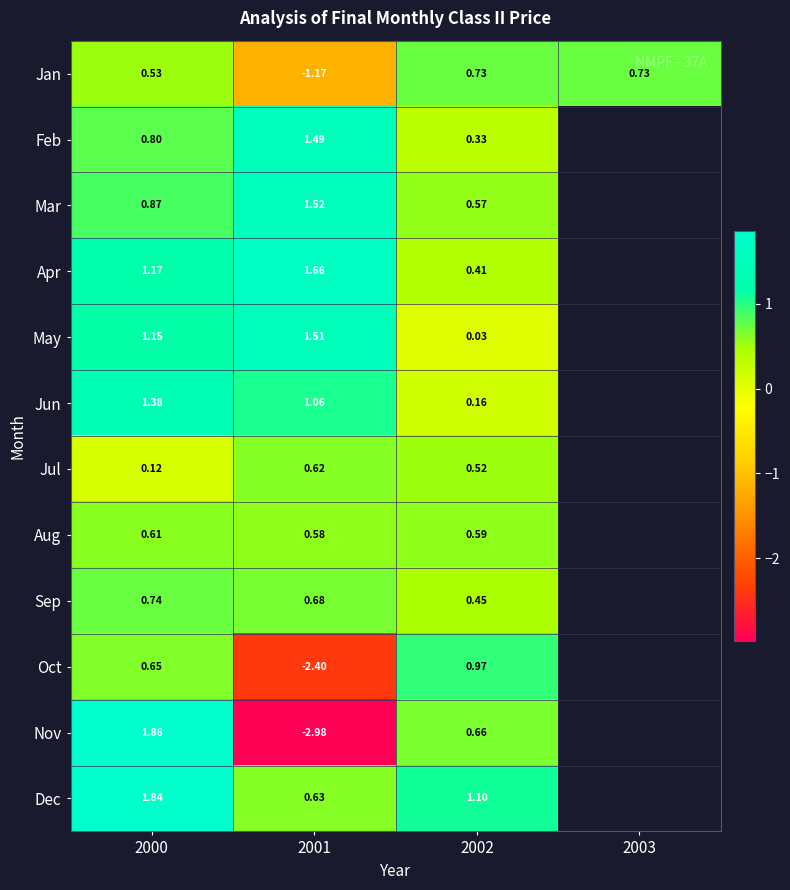

Between 2000 and 2001, which series saw the biggest shift?

Nov